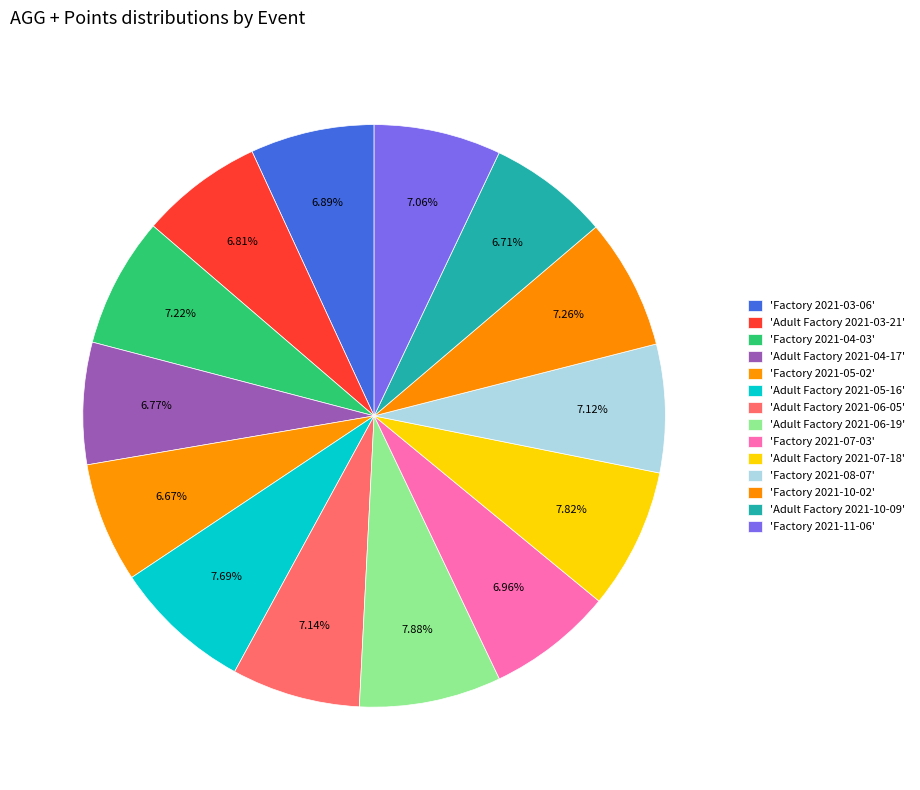

Rank the categories by value from lowest to highest.

Factory 2021-05-02, Adult Factory 2021-10-09, Adult Factory 2021-04-17, Adult Factory 2021-03-21, Factory 2021-03-06, Factory 2021-07-03, Factory 2021-11-06, Factory 2021-08-07, Adult Factory 2021-06-05, Factory 2021-04-03, Factory 2021-10-02, Adult Factory 2021-05-16, Adult Factory 2021-07-18, Adult Factory 2021-06-19